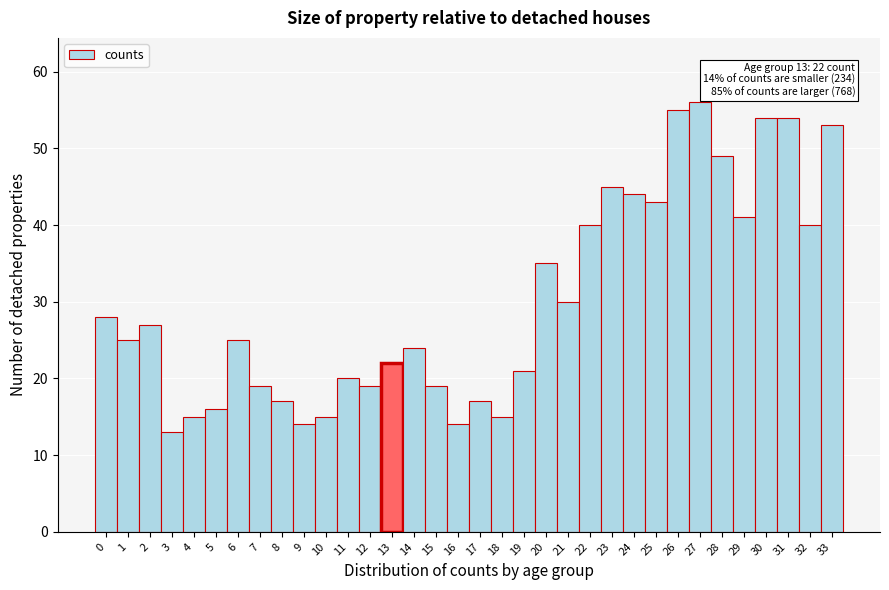

Over which range of the x-axis is the bar tallest?

26.5 to 27.5